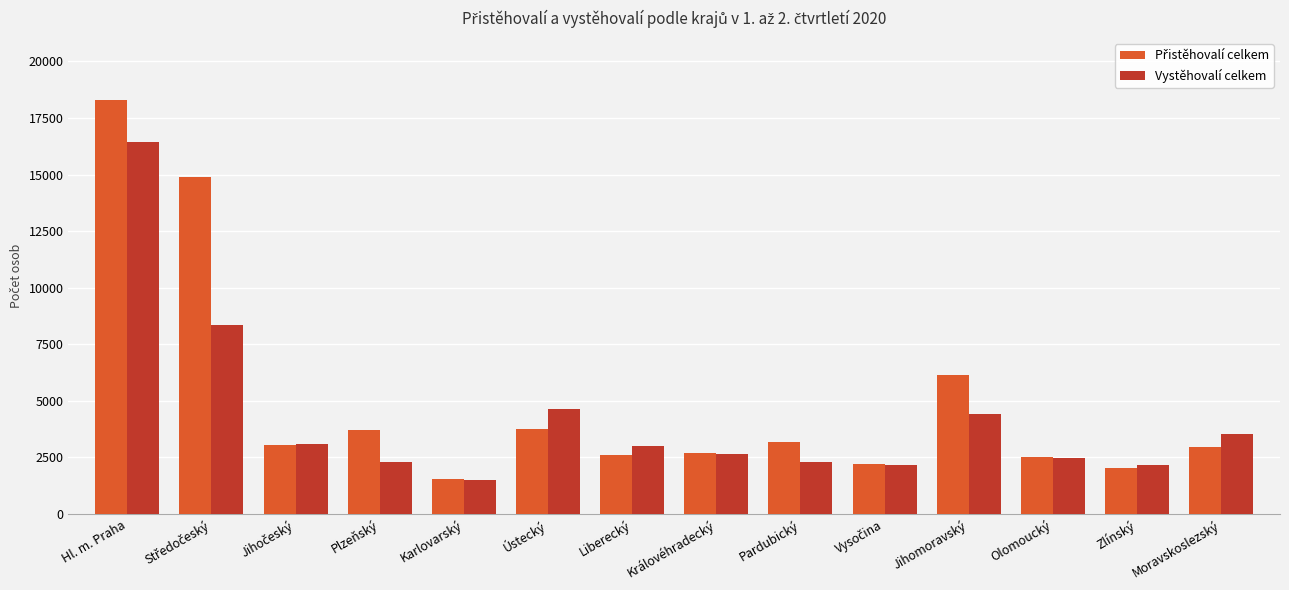

At which category is the sum across all series the highest?

Hl. m. Praha